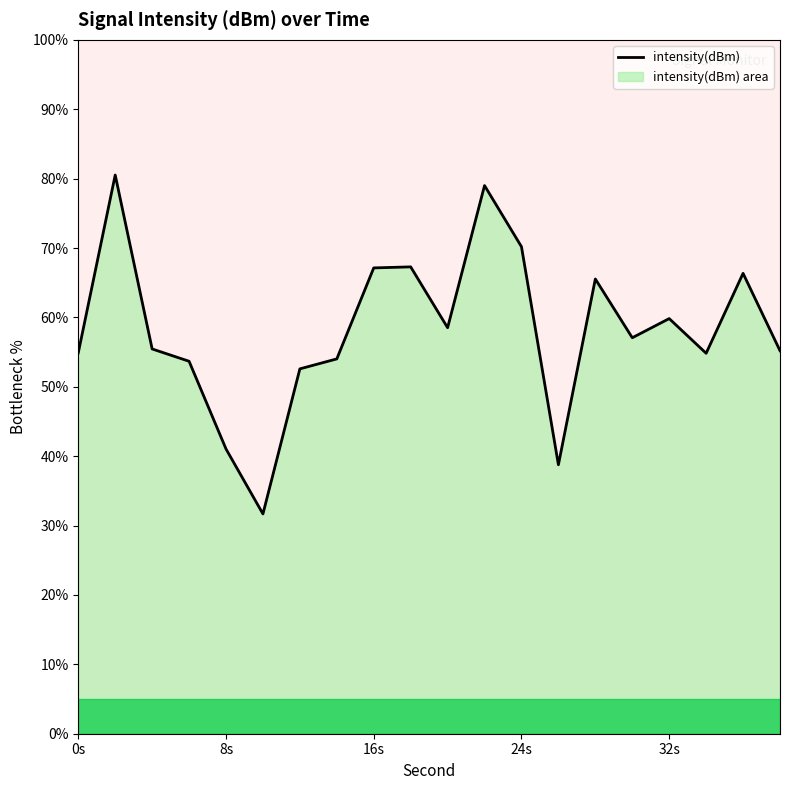

List the labels in order of value, smallest first.

10, 26, 8, 12, 6, 14, 34, 0, 38, 4, 30, 20, 32, 28, 36, 16, 18, 24, 22, 2